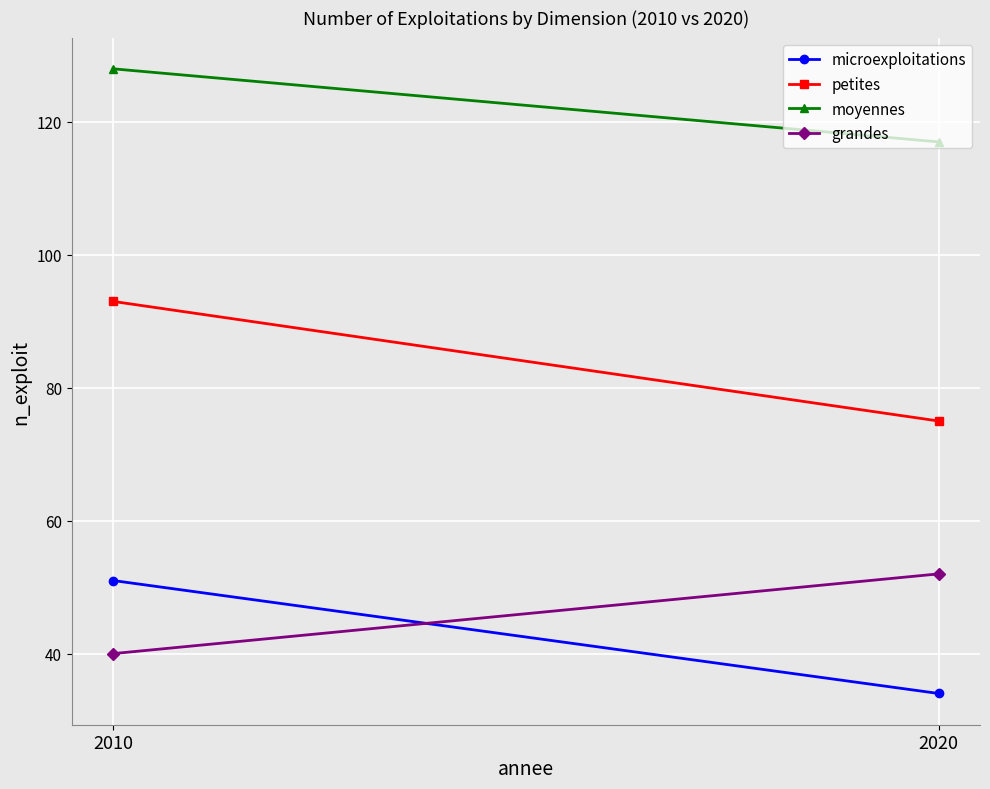

Rank the series at 2020 from lowest to highest value.

microexploitations, grandes, petites, moyennes